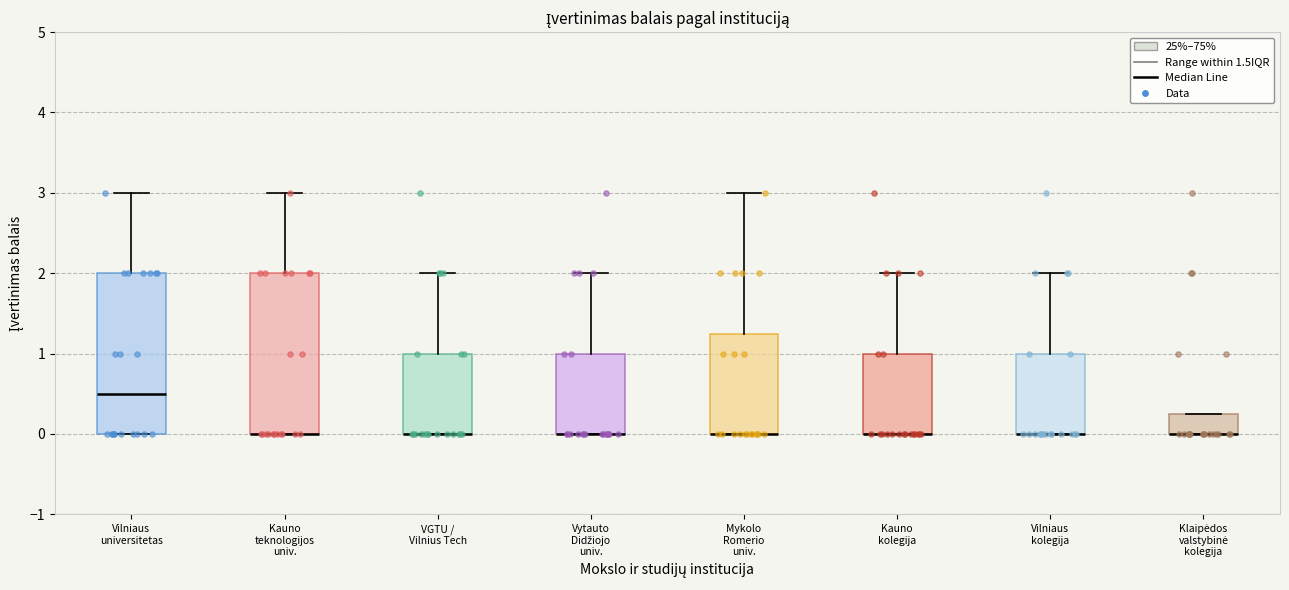

Where is the upper edge of the box for Mykolo Romerio univ. on the y-axis? The values are not printed on the chart, so give them approximately, as read against the axis.

1.3